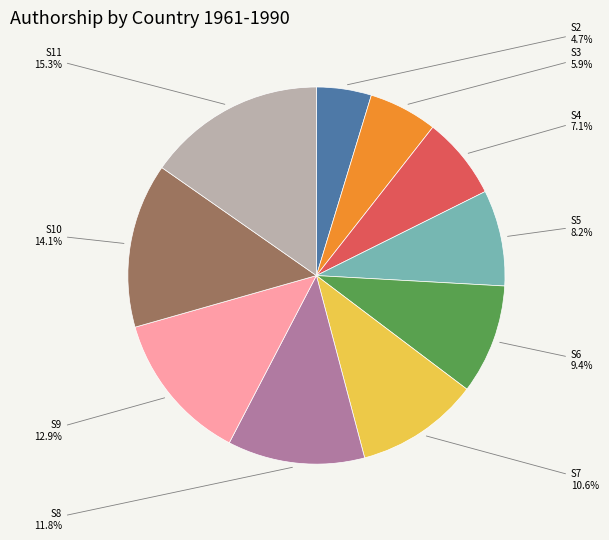

Between S7 and S2, which is larger?

S7